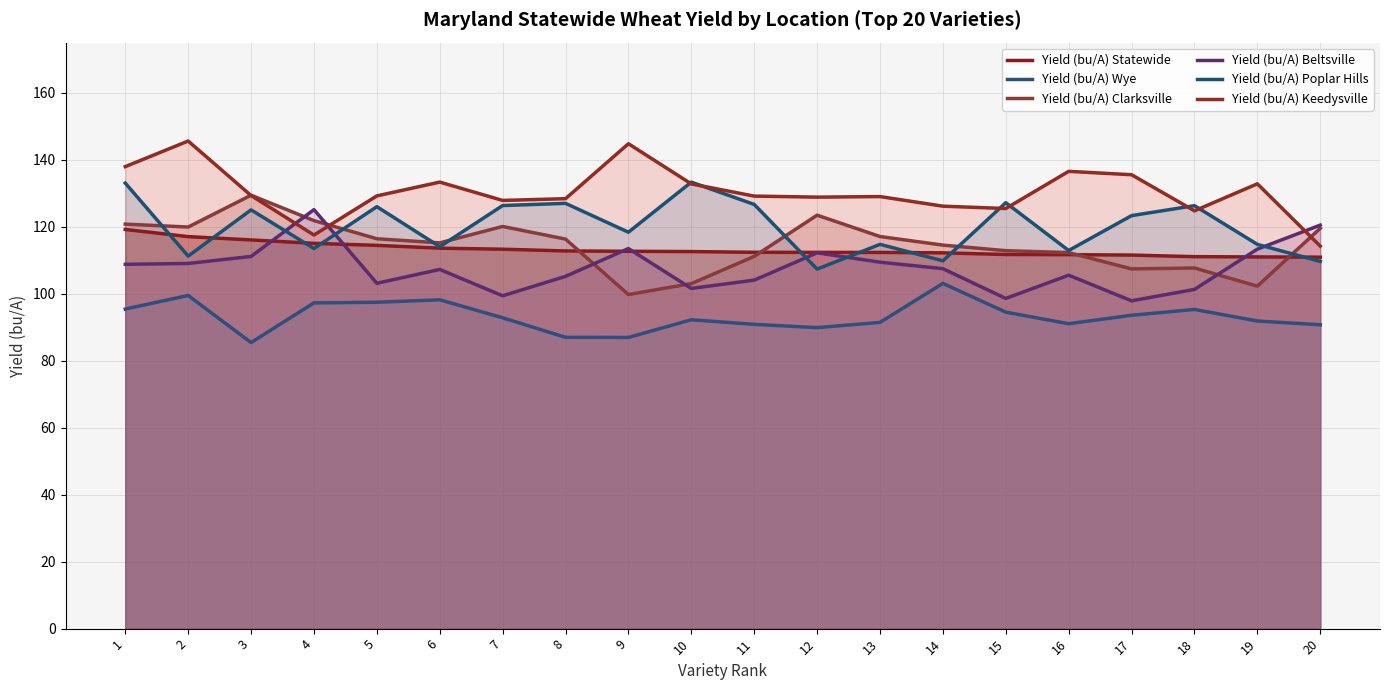

How many categories are shown in the chart?

20